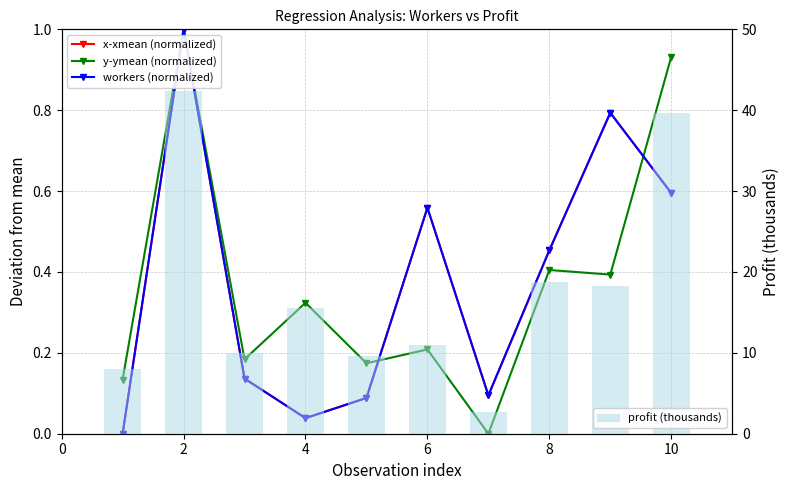

What is the difference between the second highest and minimum values in the profit (thousands) series?

37.1